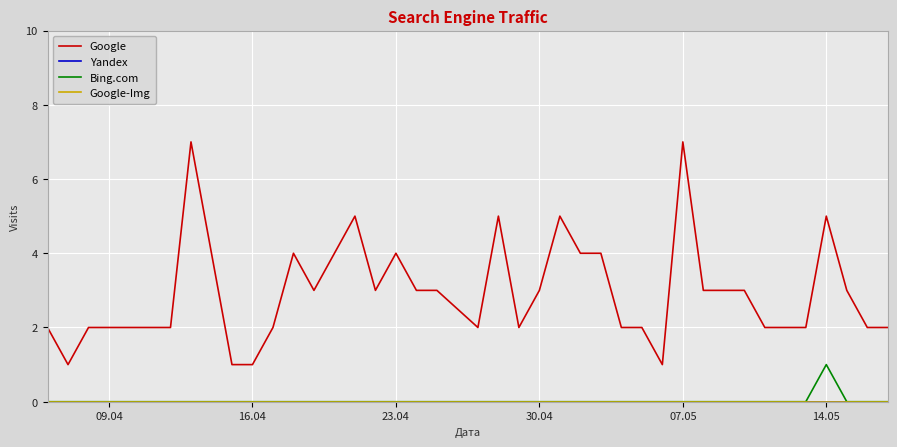

How many positive values does the Bing.com series have?

1